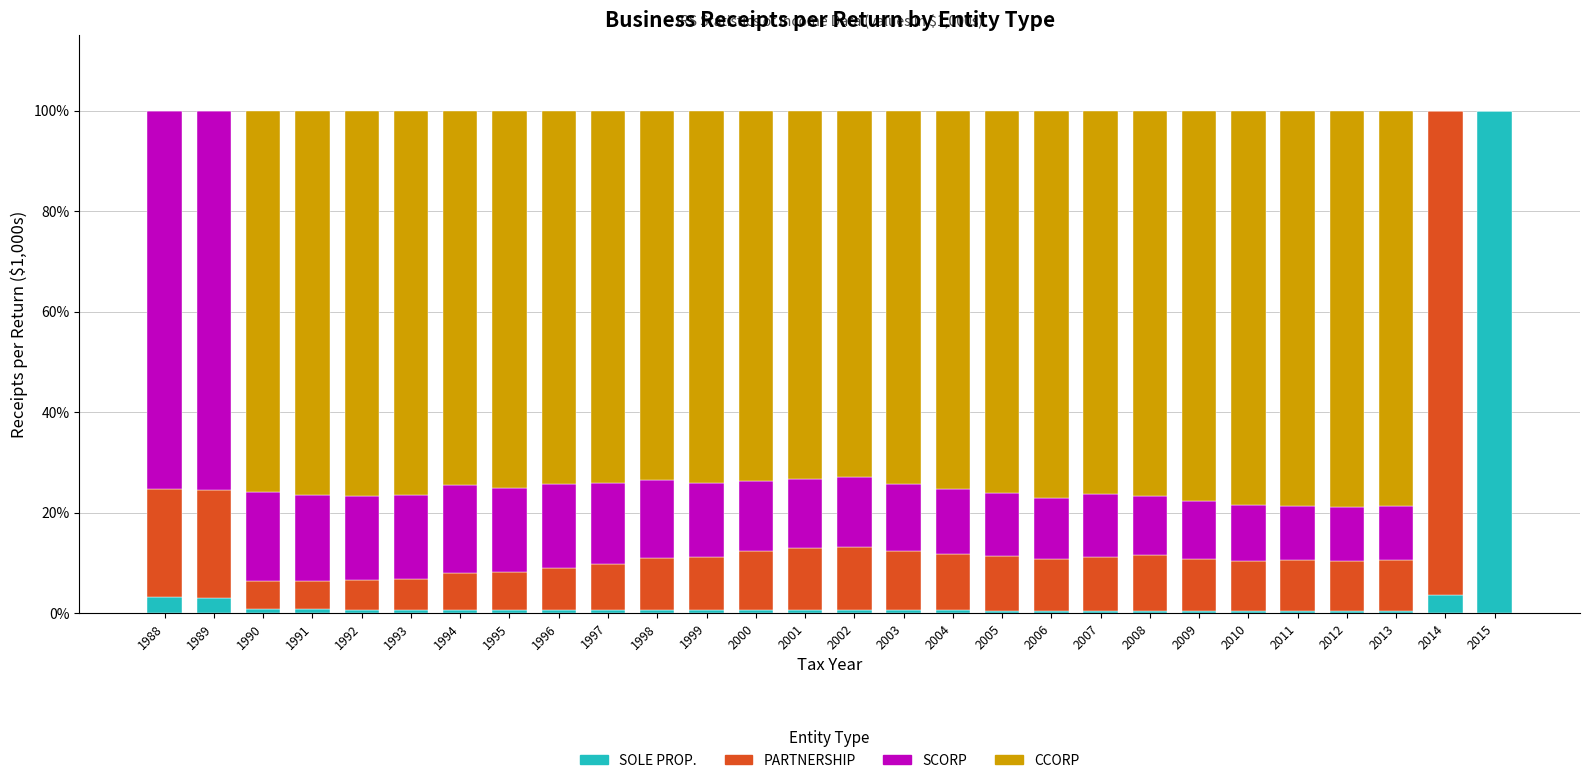

The value of SOLE PROP. at 1988 is 3.1. True or false?

True